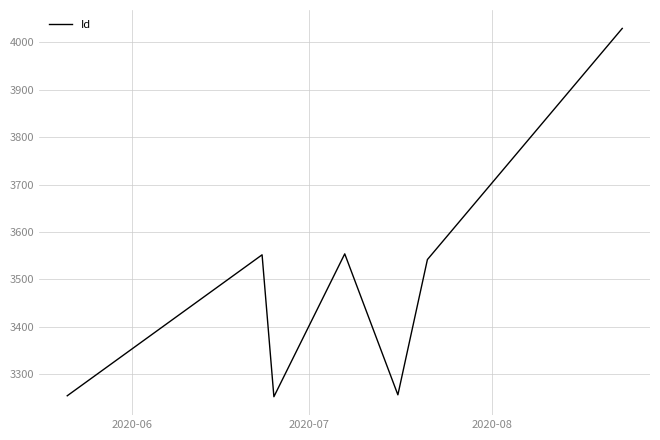

What is the average value?

3492